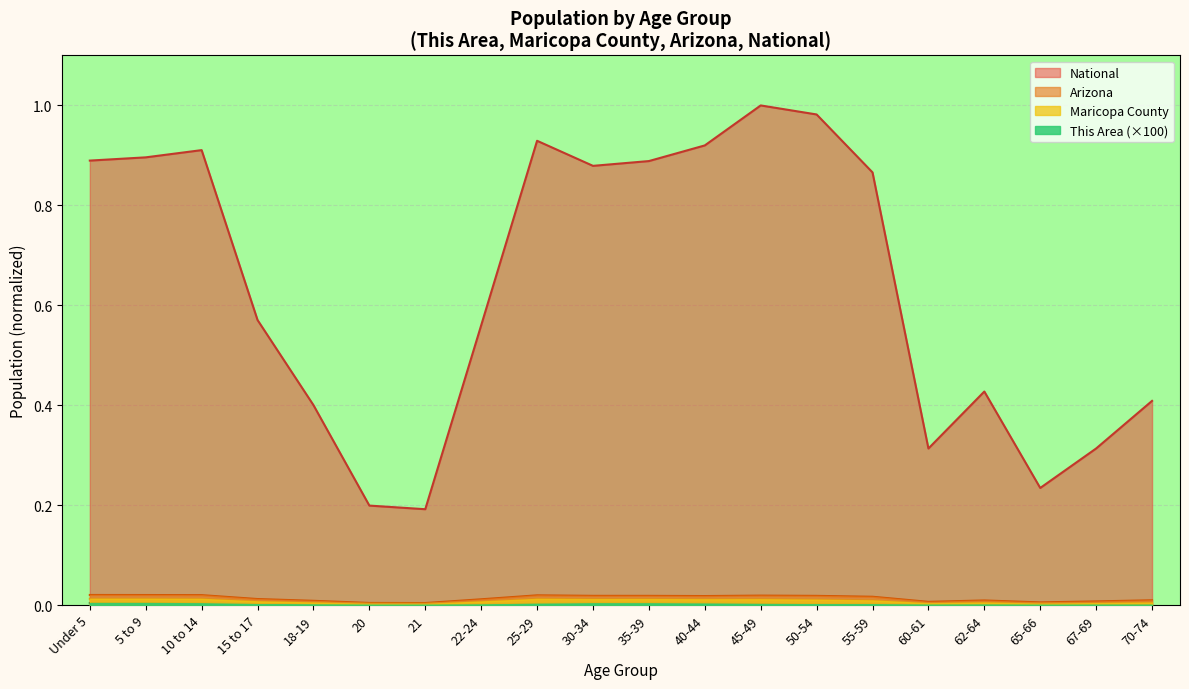

How many interior local peaks does the National series have?

4